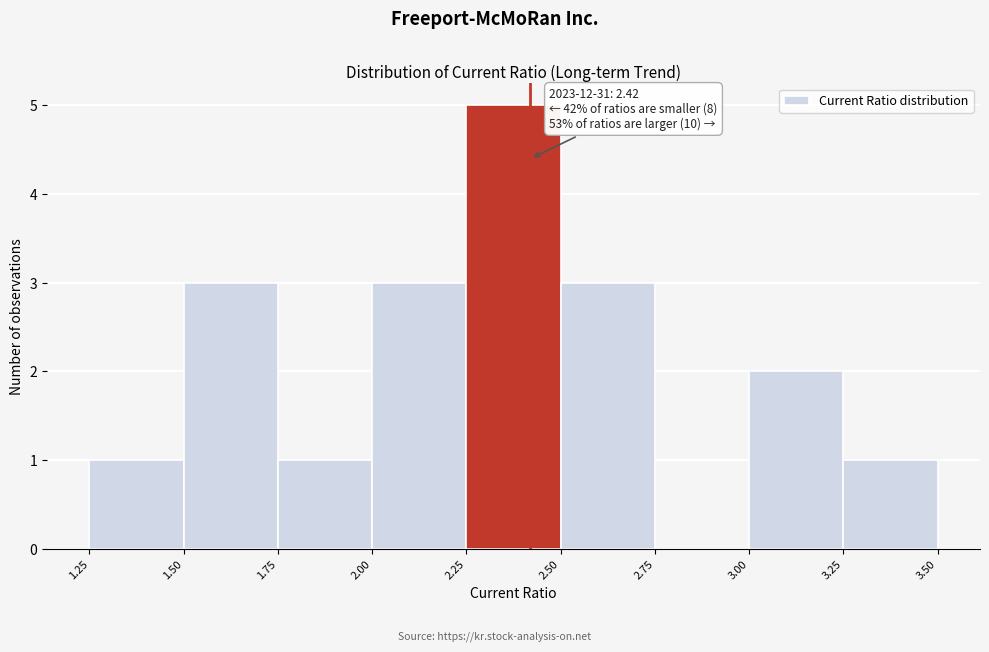

Over which range of the x-axis is the bar tallest?

2.25 to 2.50